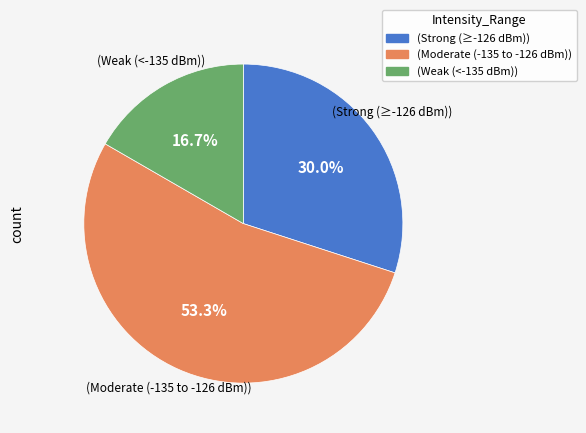

Rank the categories by value from lowest to highest.

(Weak (<-135 dBm)), (Strong (≥-126 dBm)), (Moderate (-135 to -126 dBm))